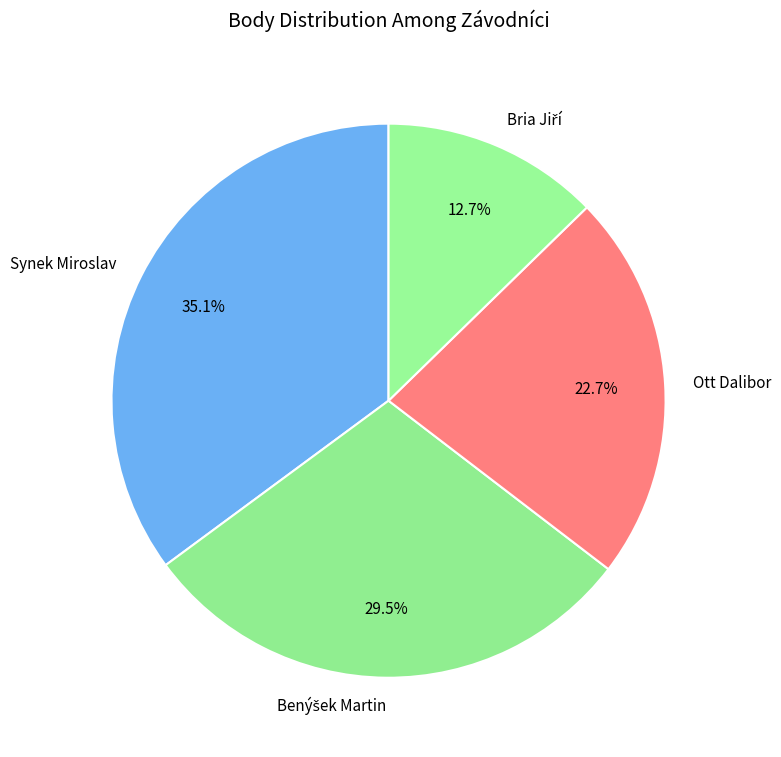

Between Synek Miroslav and Ott Dalibor, which is larger?

Synek Miroslav